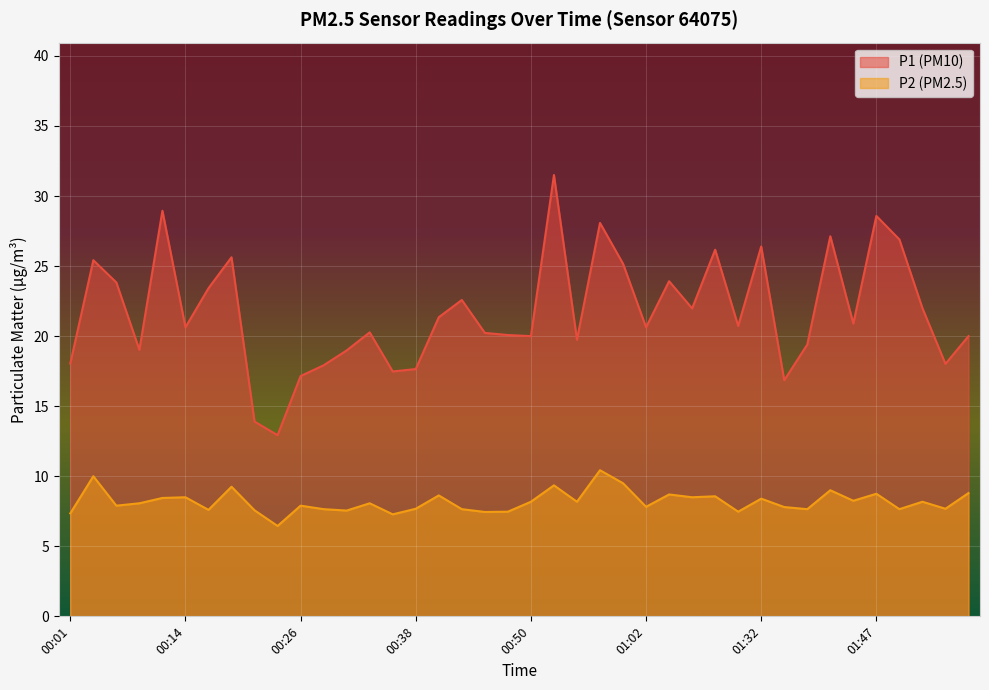

How many lines are shown in the chart?

2